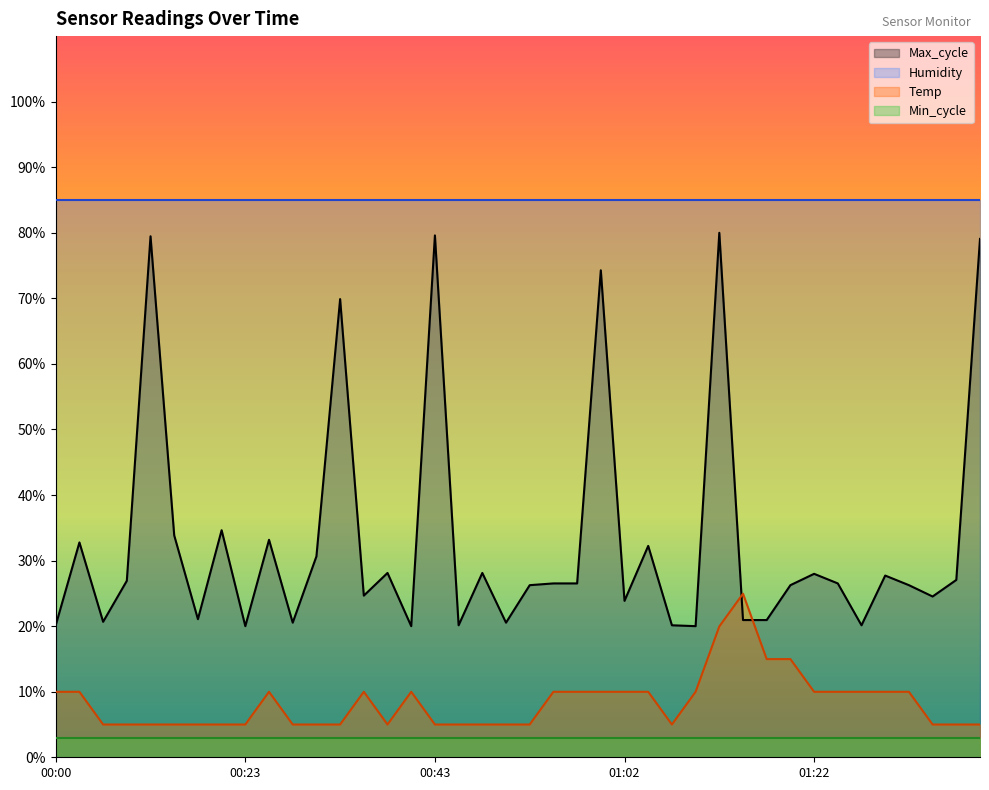

What are all the series names shown in the legend?

Max_cycle, Humidity, Temp, Min_cycle